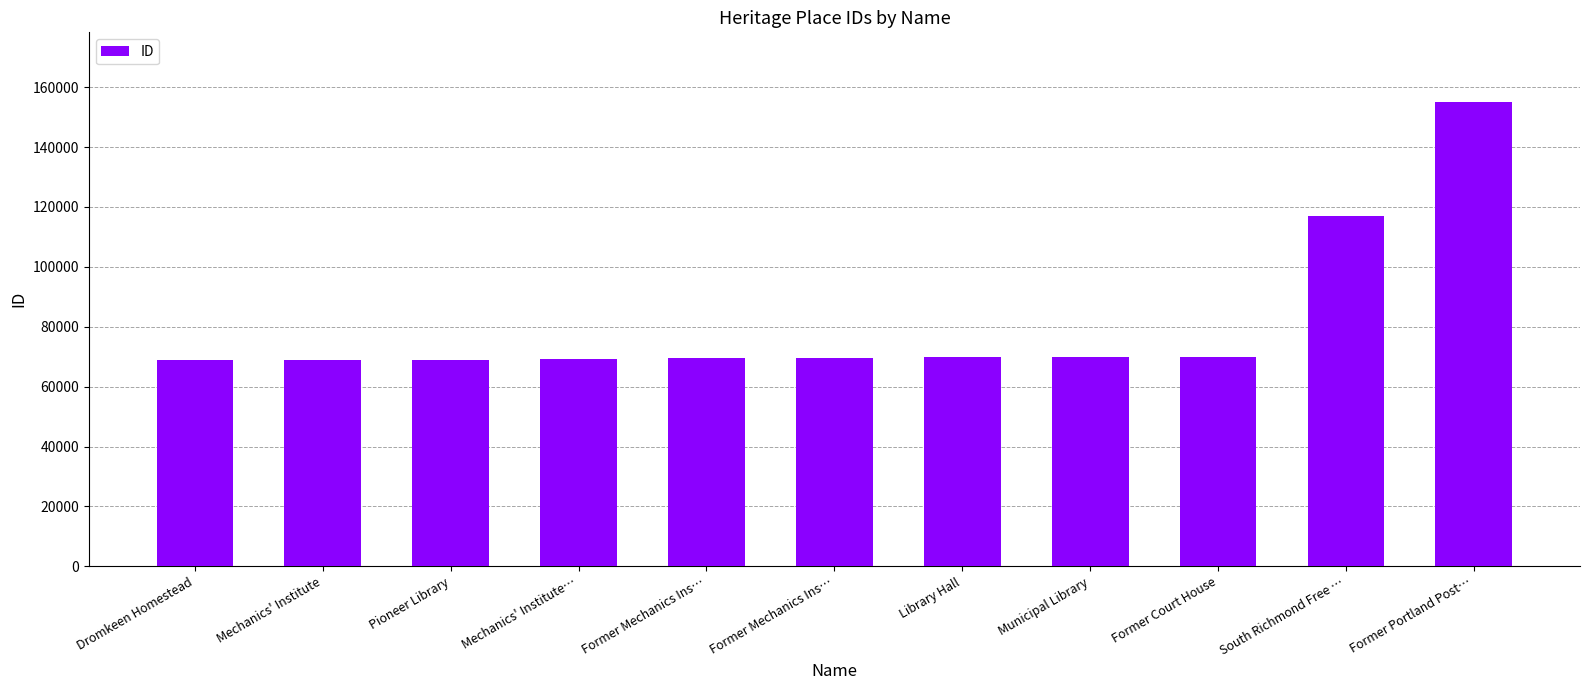

Which label corresponds to the largest value in the chart?

Former Portland Post…